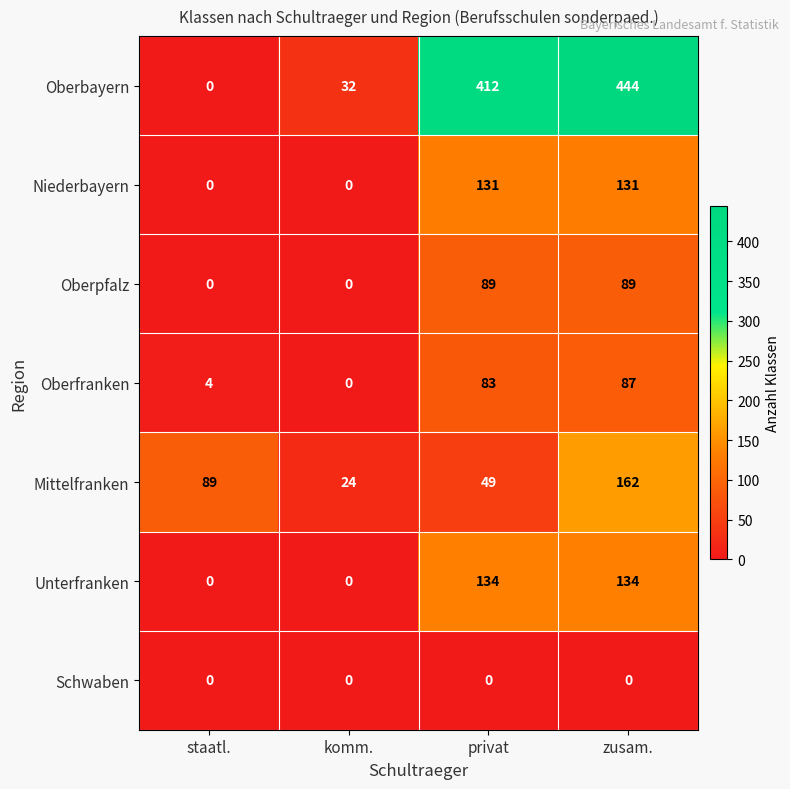

At how many categories does at least one series exceed 329?

2